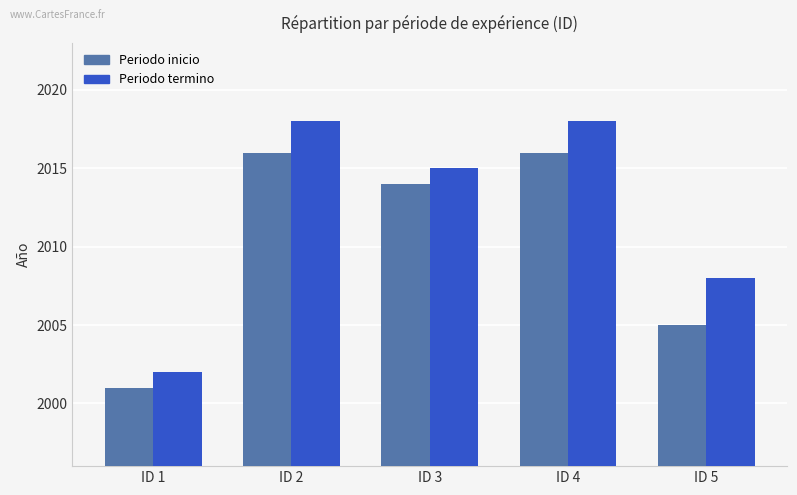

How many bars are there in total?

10